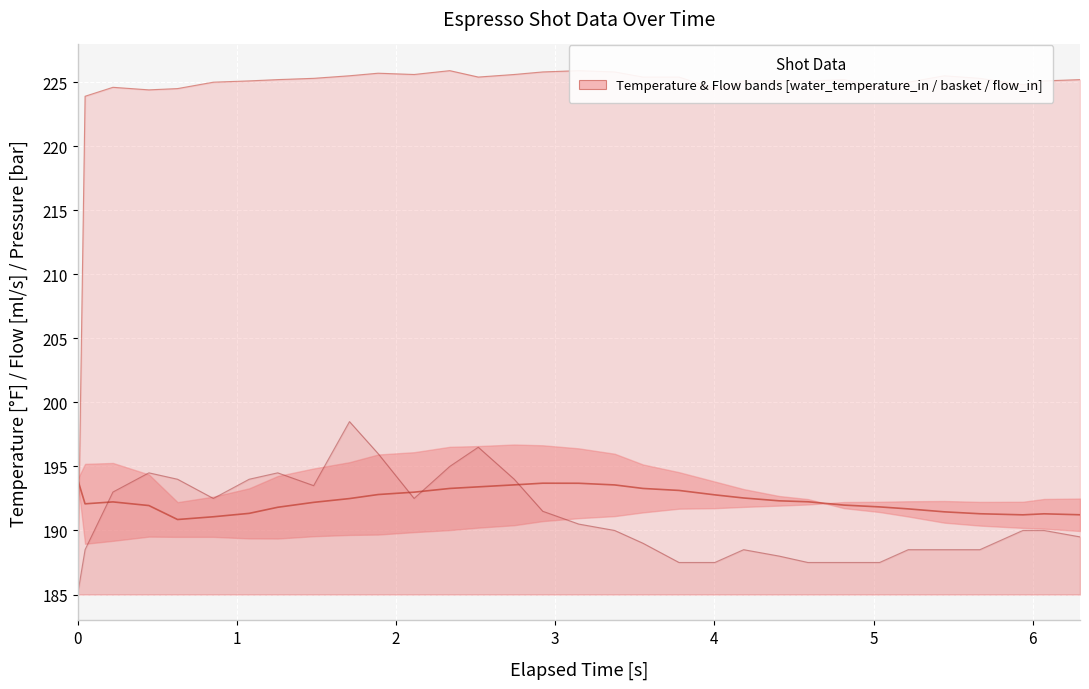

How many values in the Flow In line series are below 225?

8